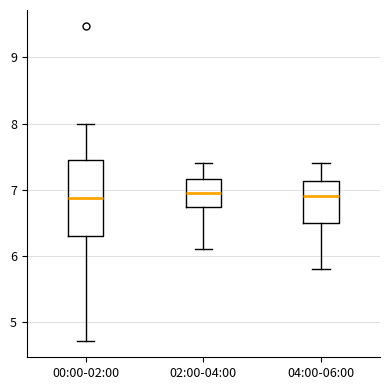

Comparing the boxes themselves (not the whiskers), which one is the tallest?

00:00-02:00